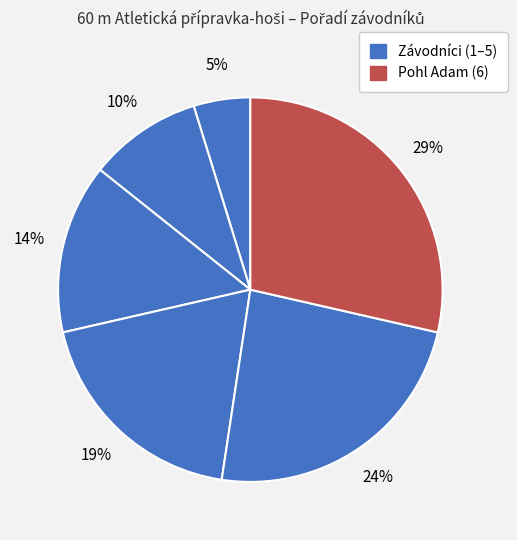

How many segments does this pie chart have?

6